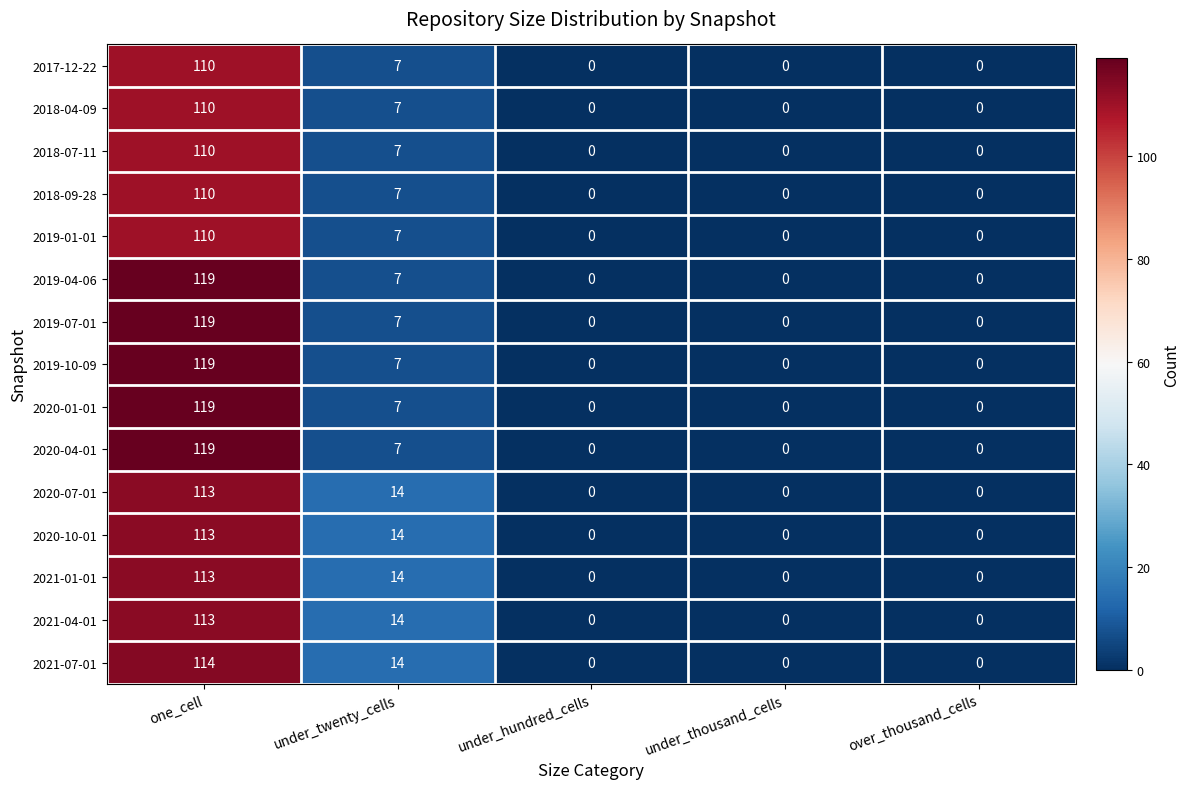

What is the spread (max minus min) of values at one_cell?

9